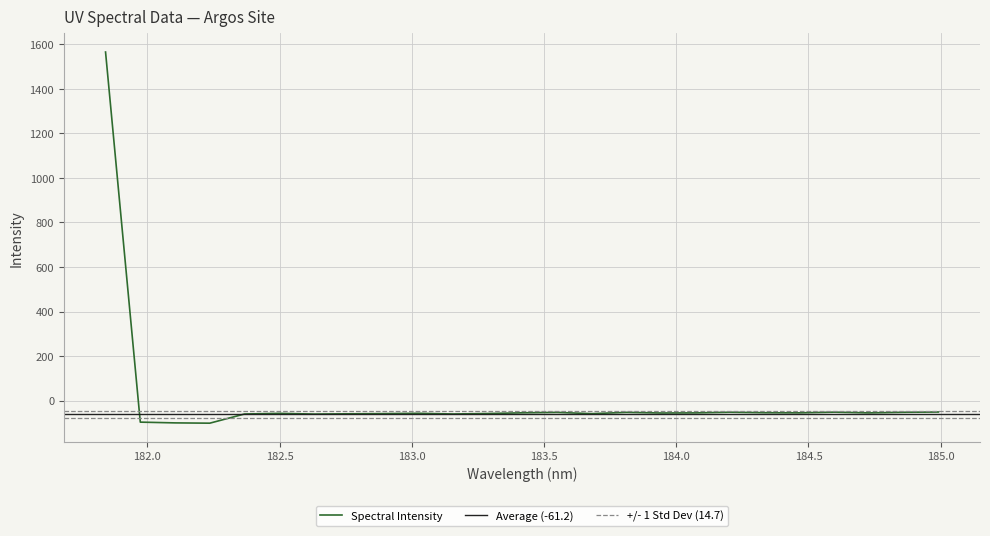

Count the number of categories in the chart.

25